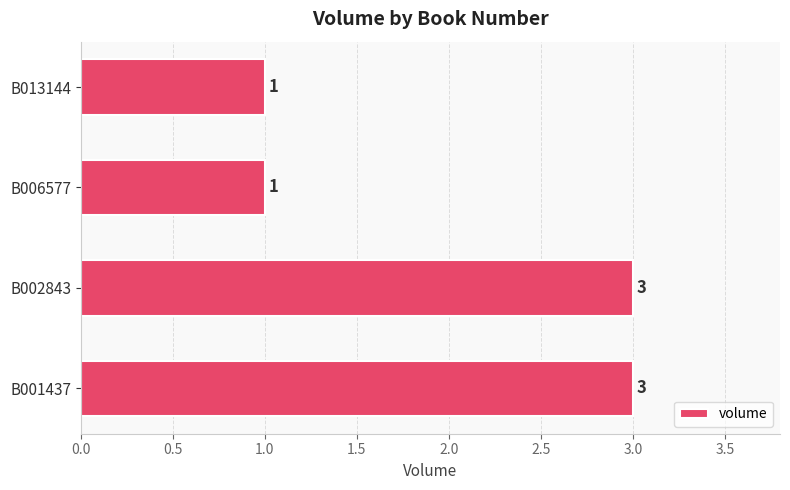

Count the values in the range 1 to 3.

4